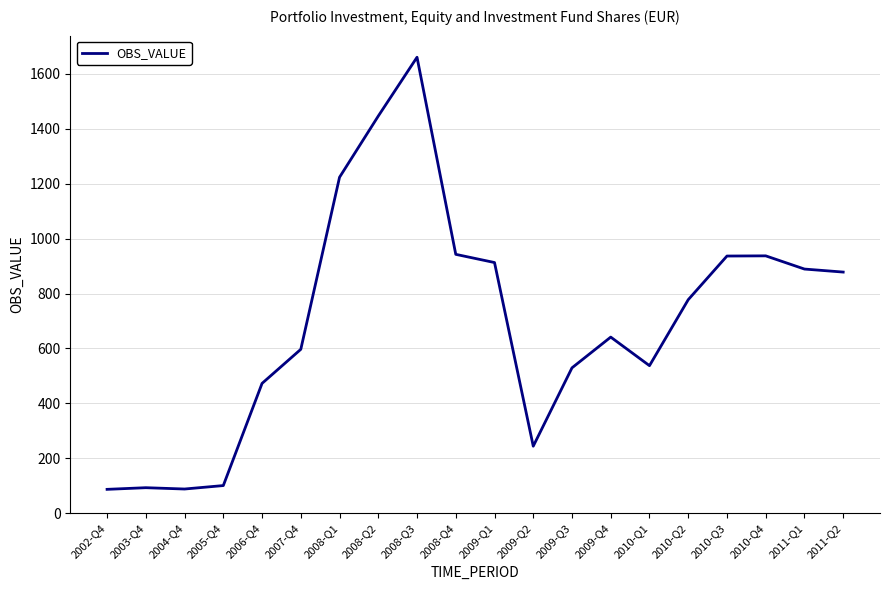

Does the chart display data point markers on the line(s)?

No